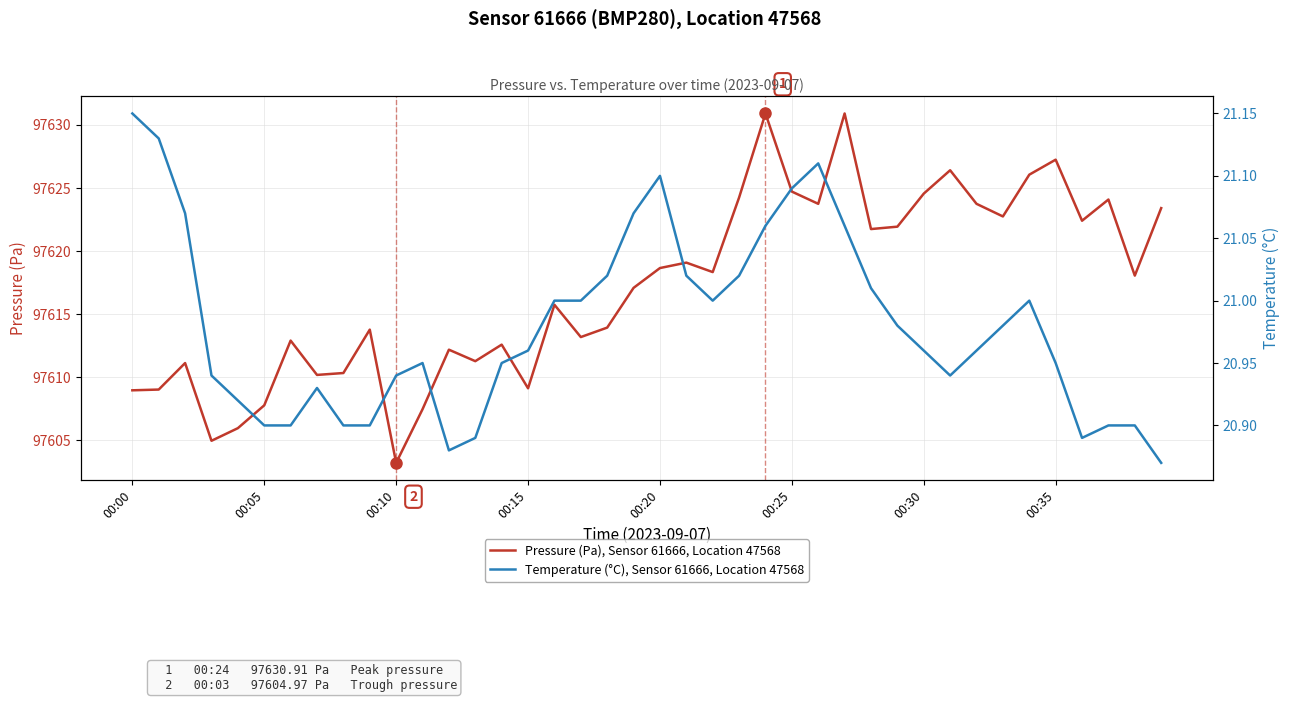

List the series in order of their overall mean, lowest first.

Temperature (°C), Sensor 61666, Location 47568, Pressure (Pa), Sensor 61666, Location 47568